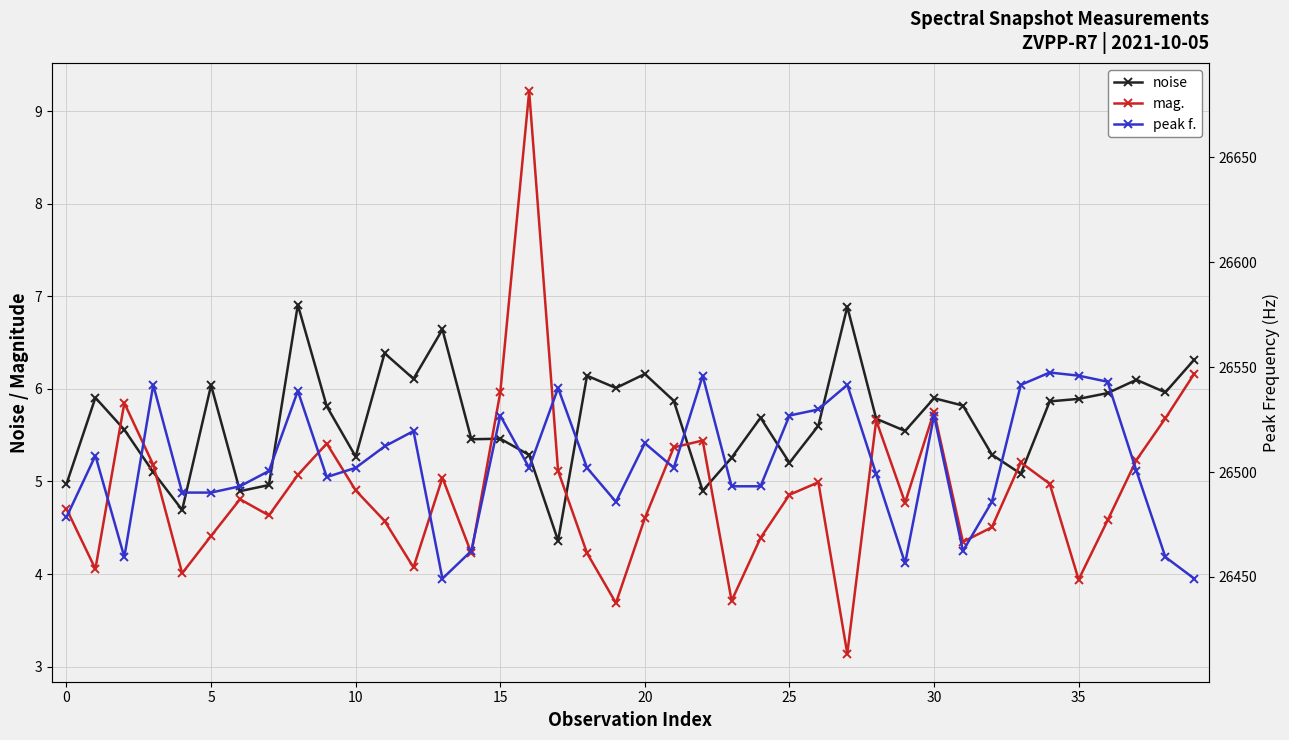

Which series has the largest total across all categories?

peak f.